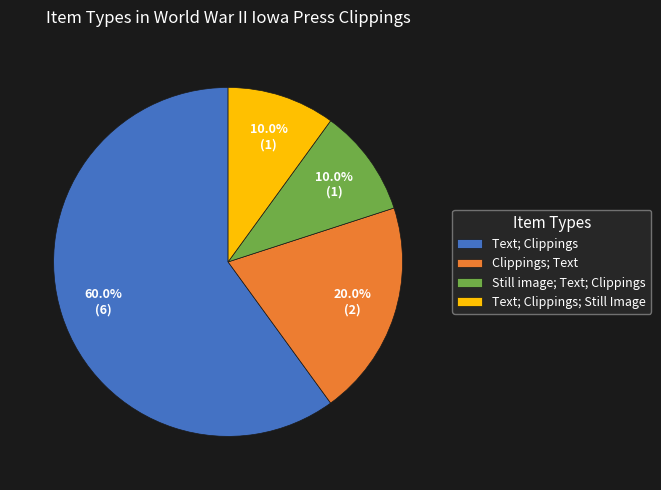

How many slices are in this pie chart?

4